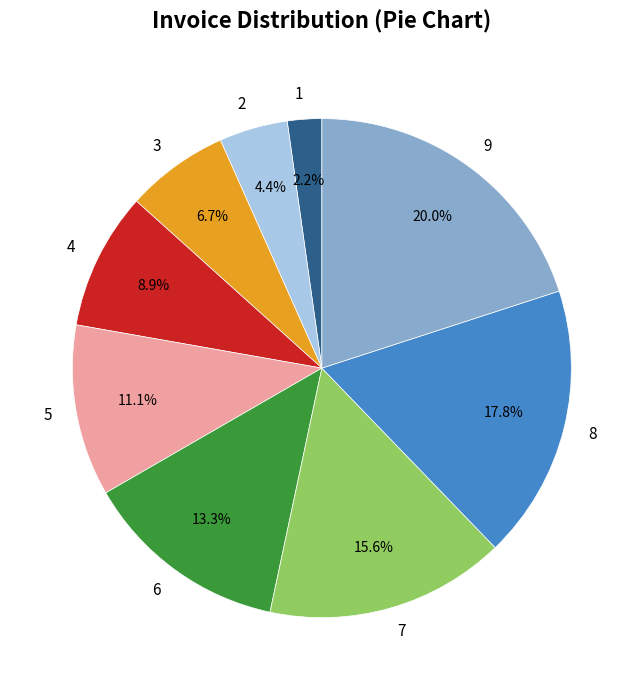

To the nearest percent, what is the average slice percentage?

11%